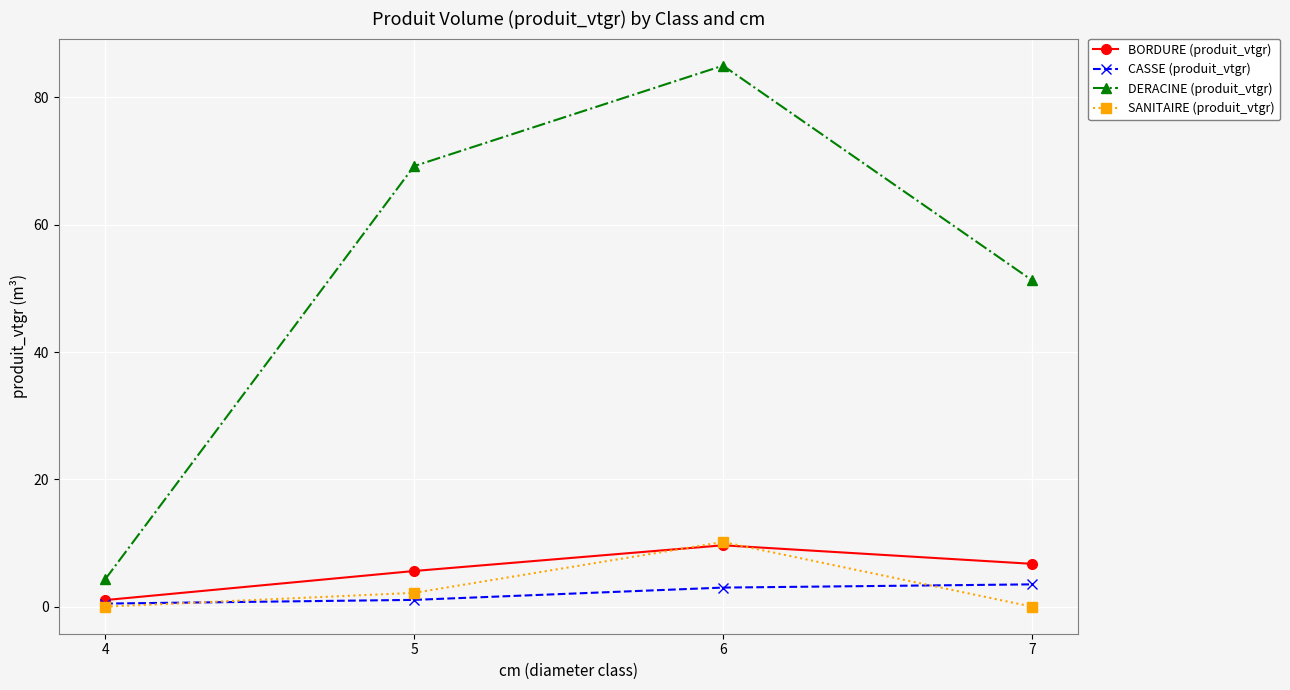

Is it true that DERACINE (produit_vtgr) equals 69.2 at 5?

True